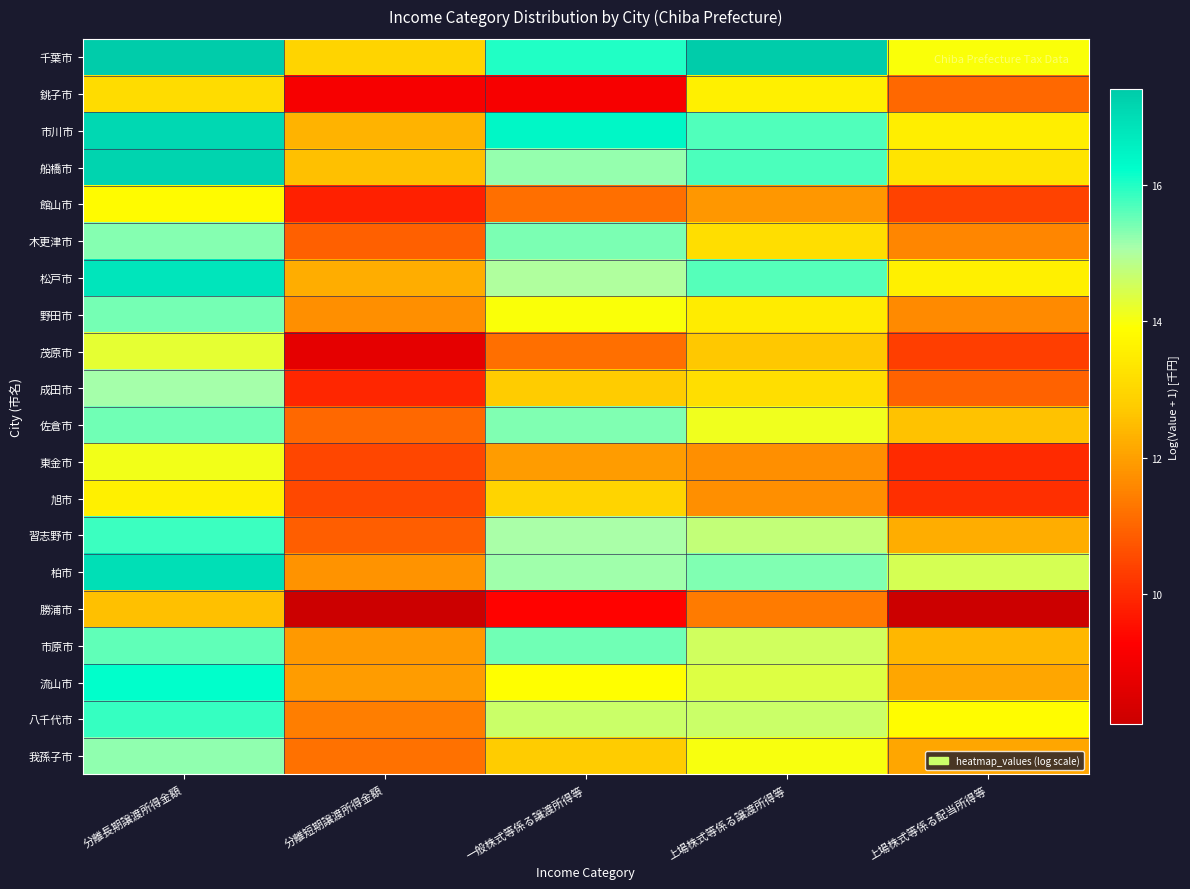

What is the spread (max minus min) of values at 上場株式等係る配当所得等?

6.4